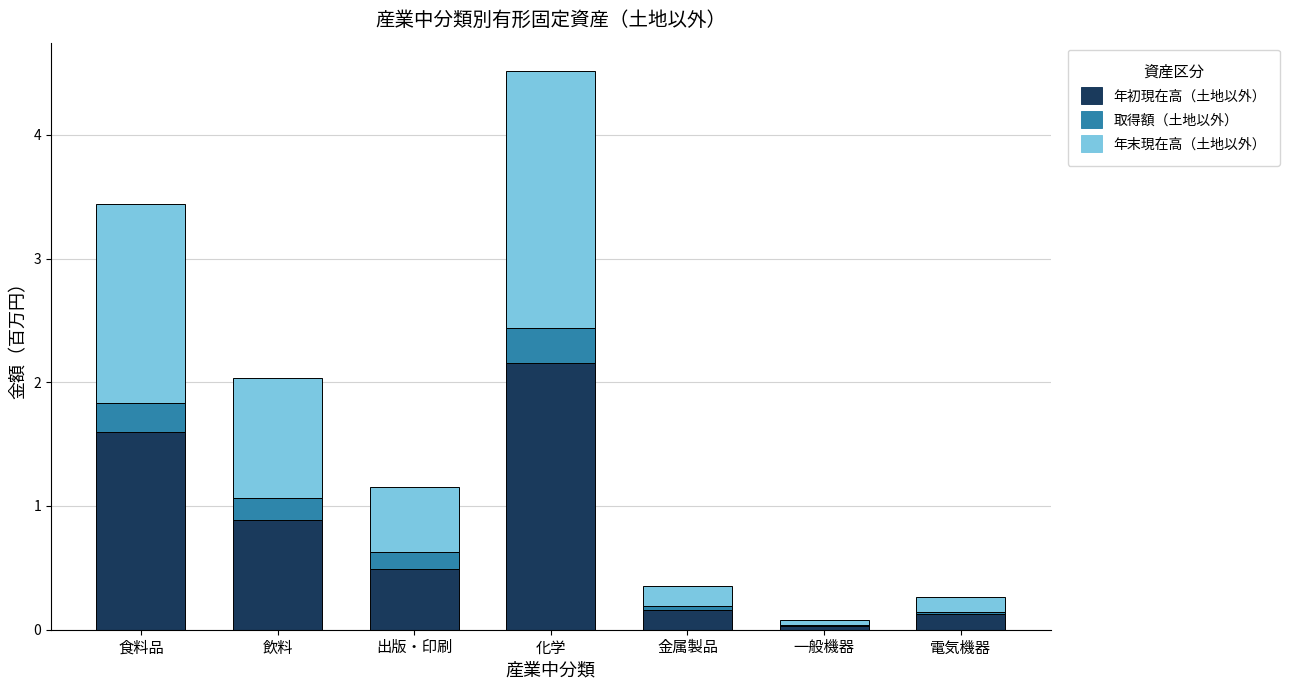

The 年初現在高（土地以外） series shows 1.6 at 食料品. True or false?

True